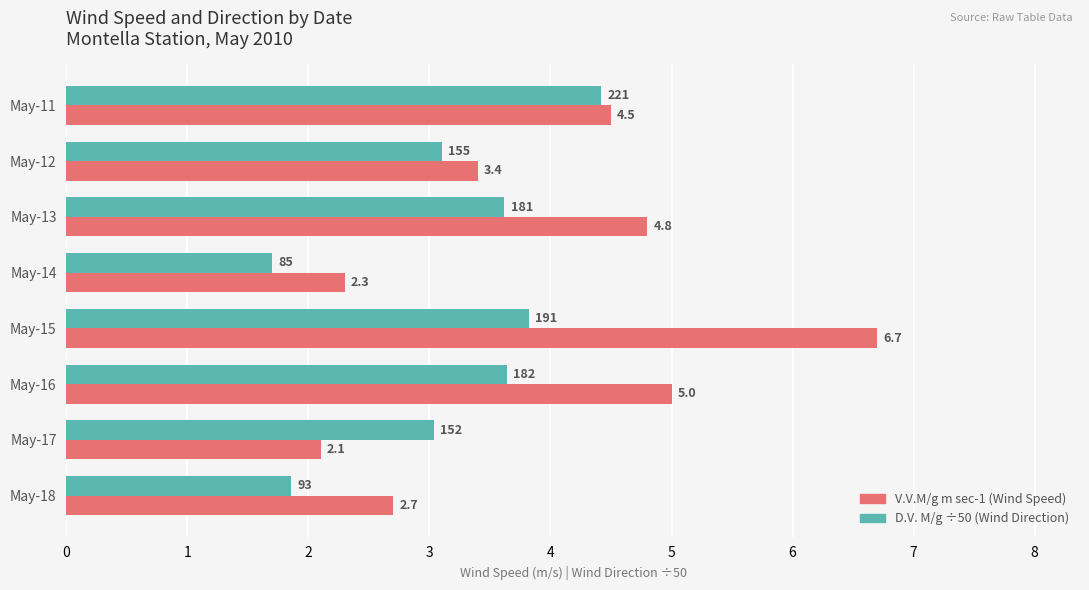

What is the minimum value shown in the chart?

1.7